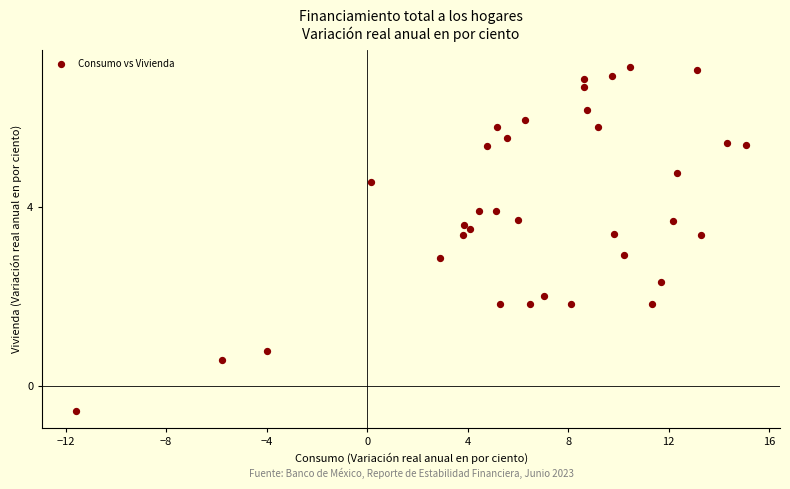

What is the range of X values (max minus min)?

26.7